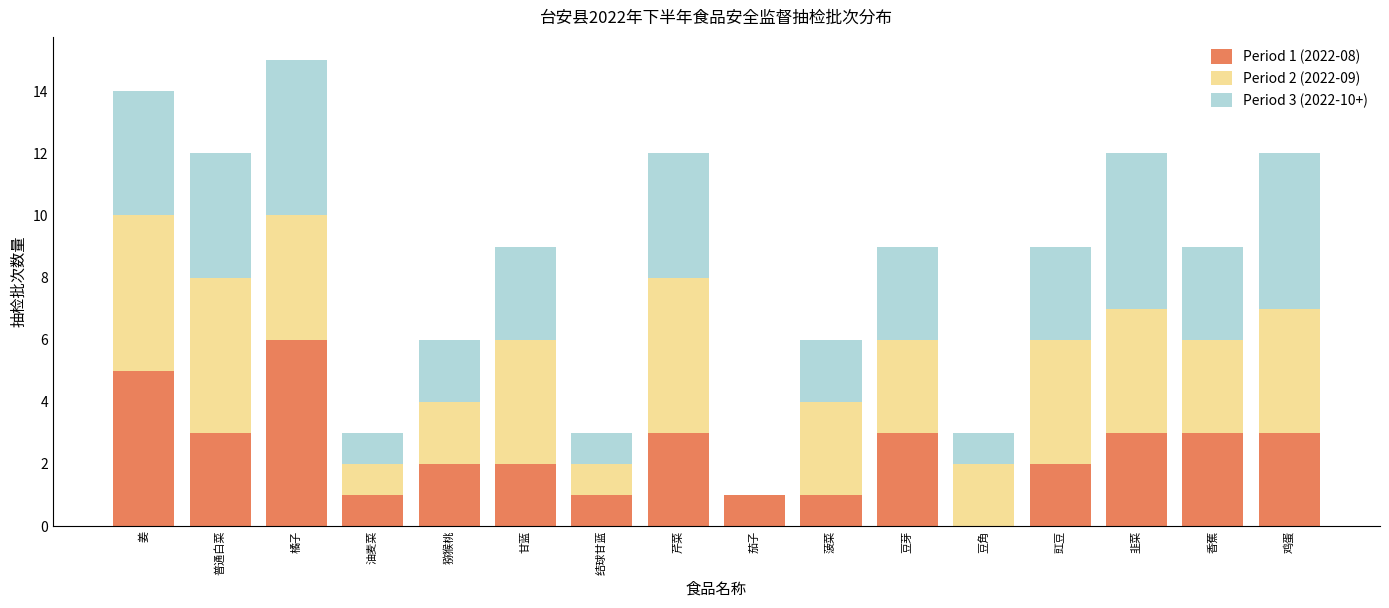

Which category has the highest value in the Period 1 (2022-08) series?

橘子